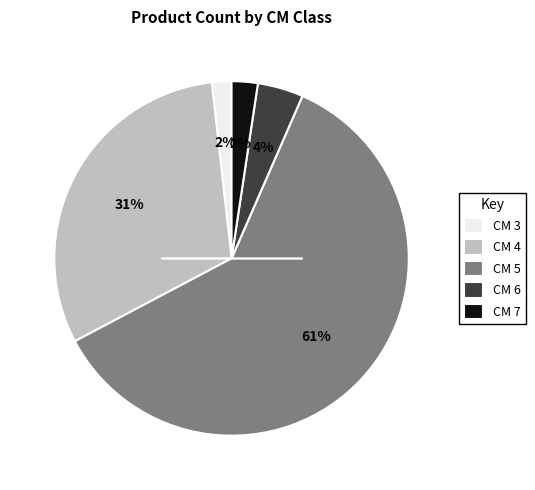

Does any single category account for the majority?

Yes